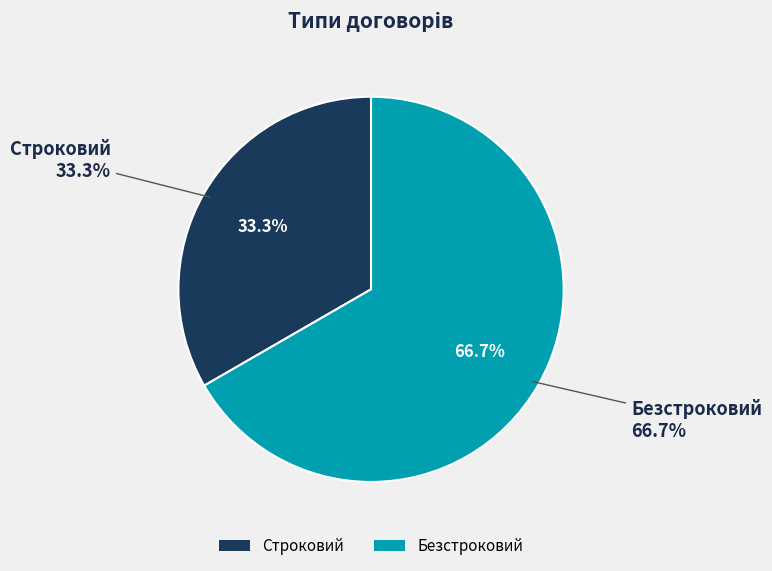

True or false: Безстроковий accounts for 67% of the total.

True